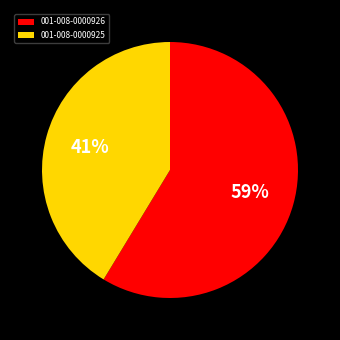

Is it true that 001-008-0000925 is 41% of the pie?

True